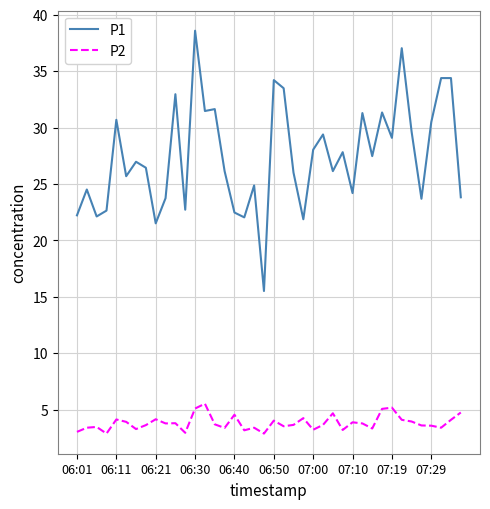

What is the difference between the maximum and minimum values in the P2 series?

2.7